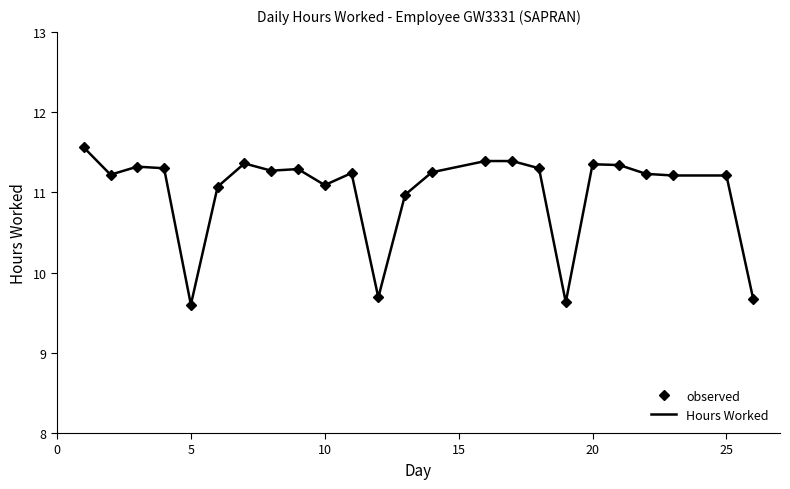

What is the value of the observed point at the 20th from the left?

11.3